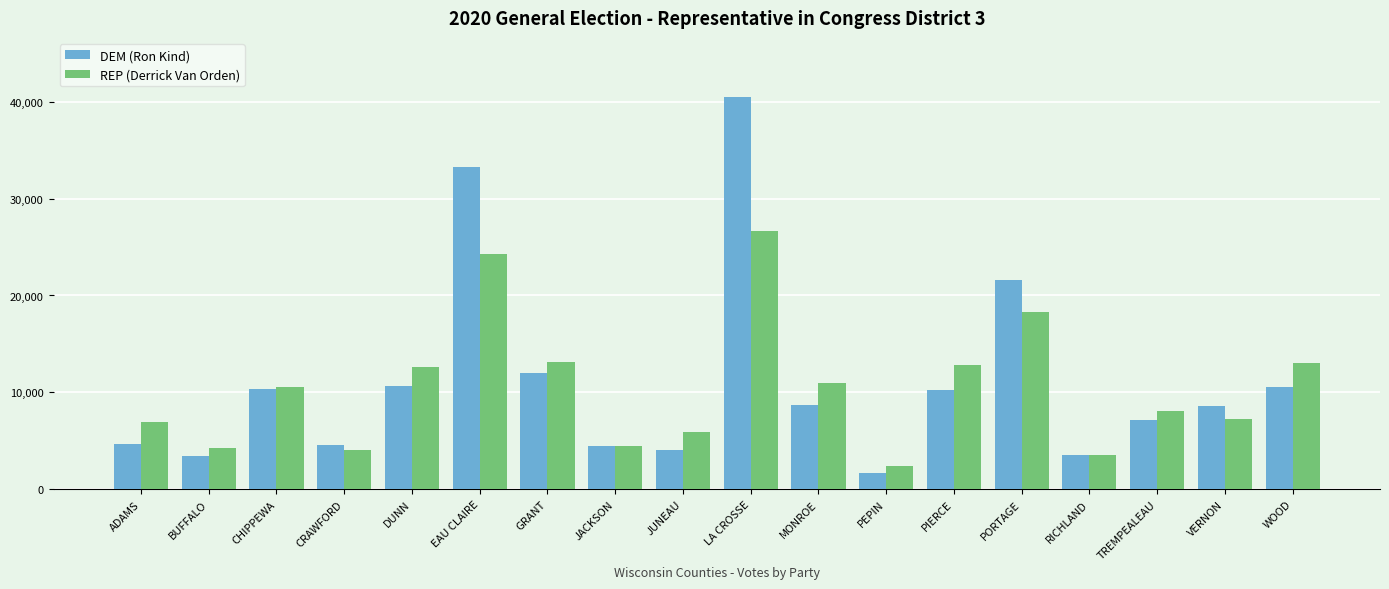

What is the total value across all series at RICHLAND?

7101